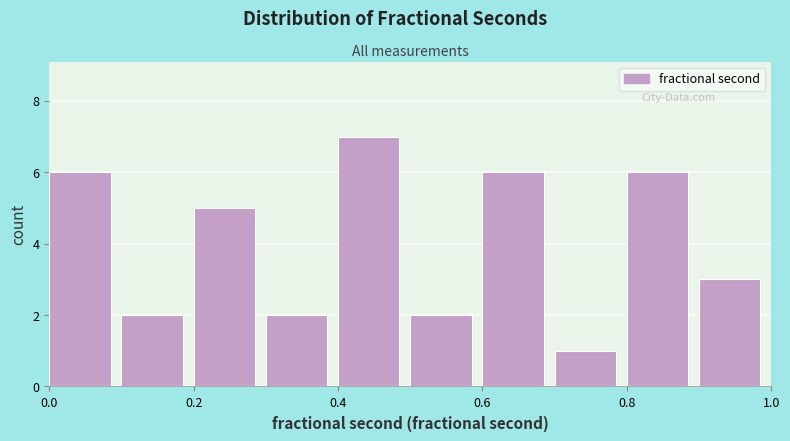

What is the height of the bar covering 0.2 to 0.3 on the x-axis? The values are not printed on the chart, so give them approximately, as read against the axis.

5